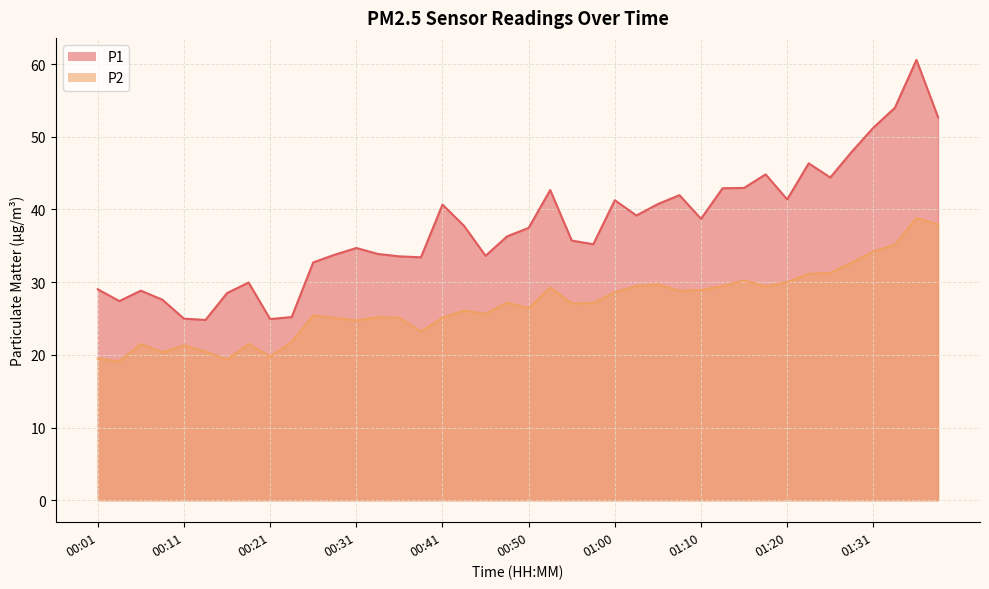

What is the sum of all P2 values?

1073.1